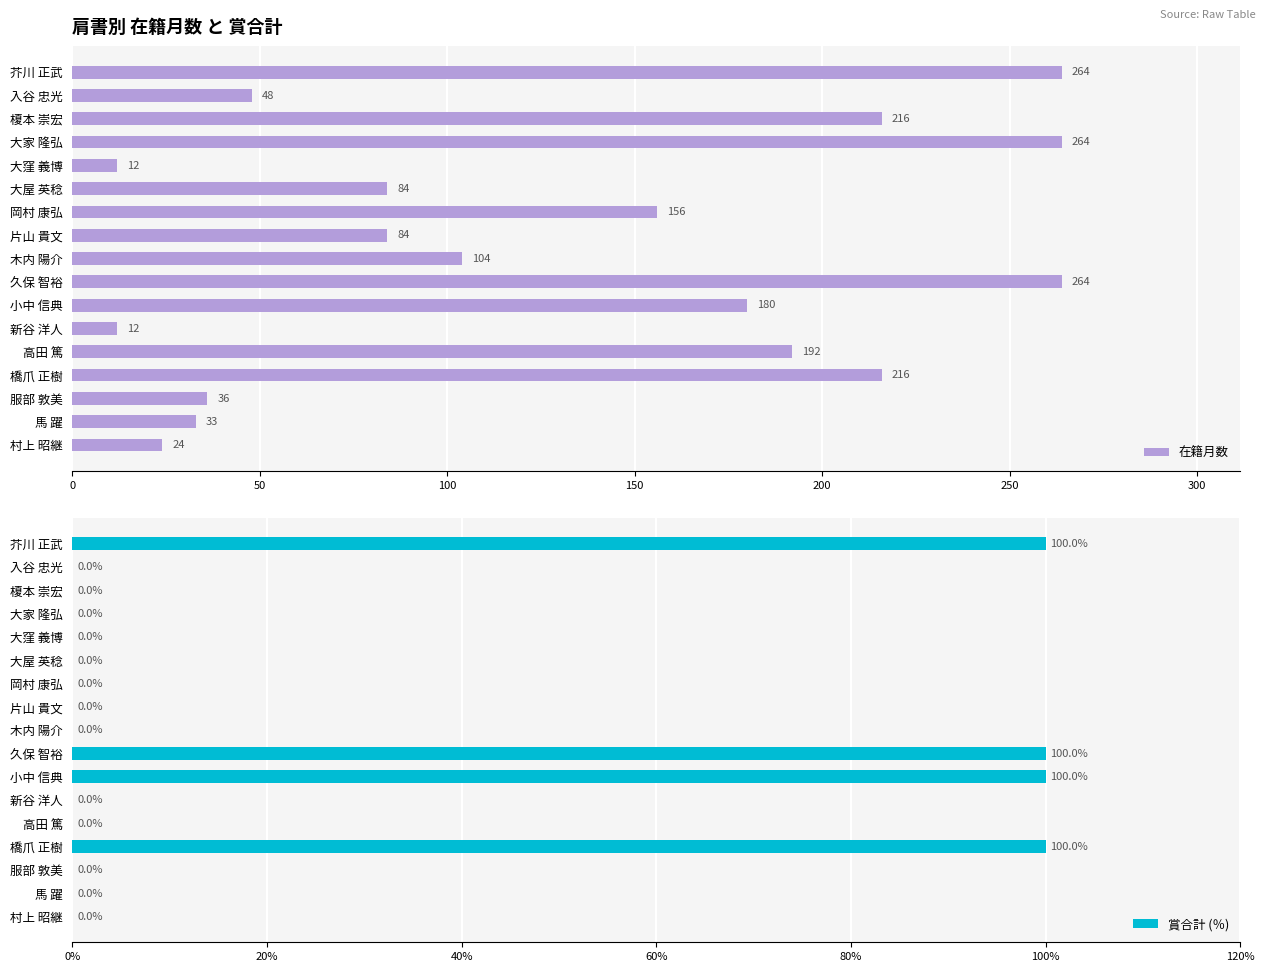

Reading right to left, list all the values displayed in this chart.

在籍月数: 24	33	36	216	192	12	180	264	104	84	156	84	12	264	216	48	264
賞合計 (％): 0	0	0	100	0	0	100	100	0	0	0	0	0	0	0	0	100